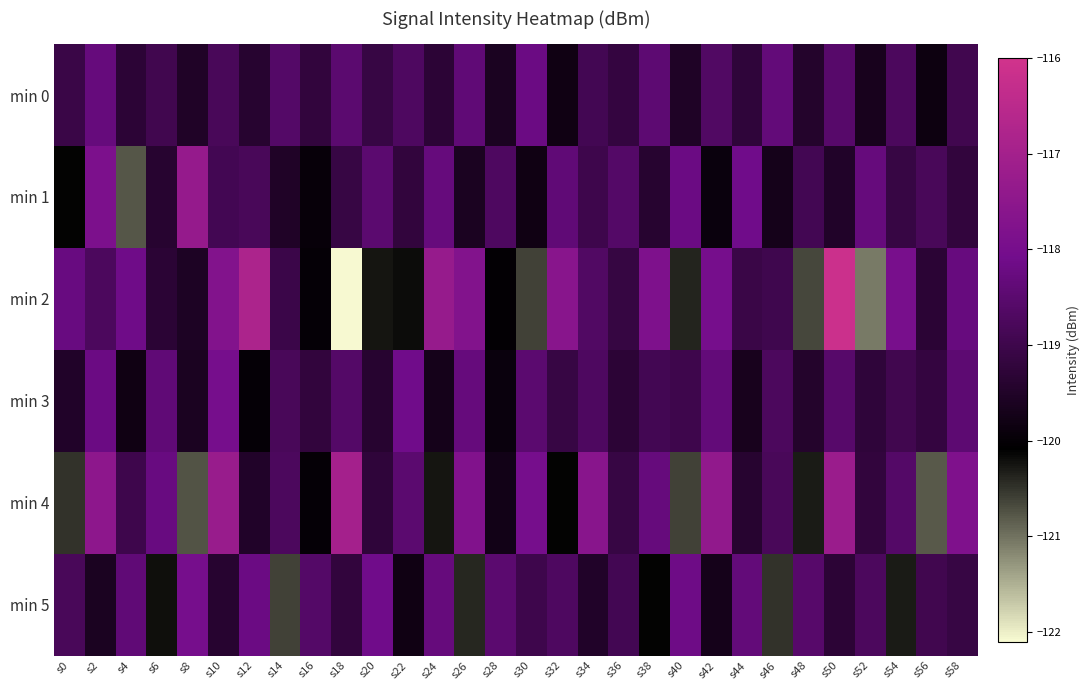

Rank the series by their maximum value, from highest to lowest.

min 2, min 4, min 1, min 3, min 5, min 0